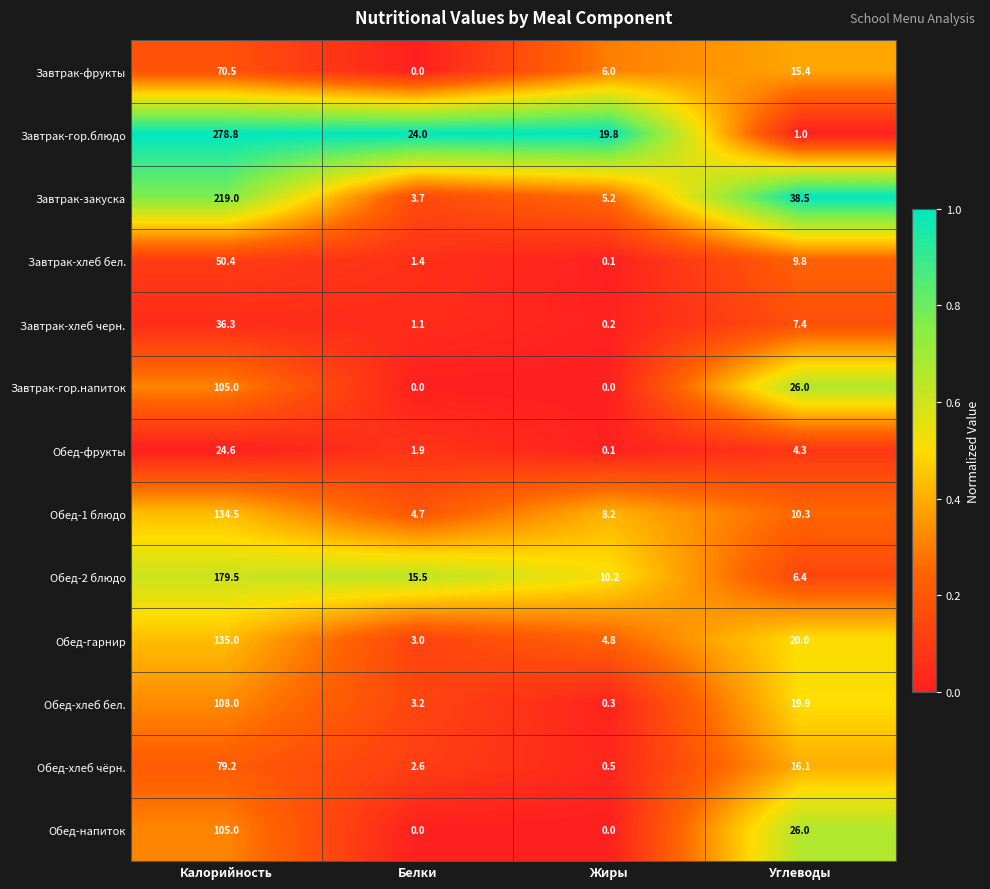

What is the sum of all Завтрак-гор.блюдо values?

323.6